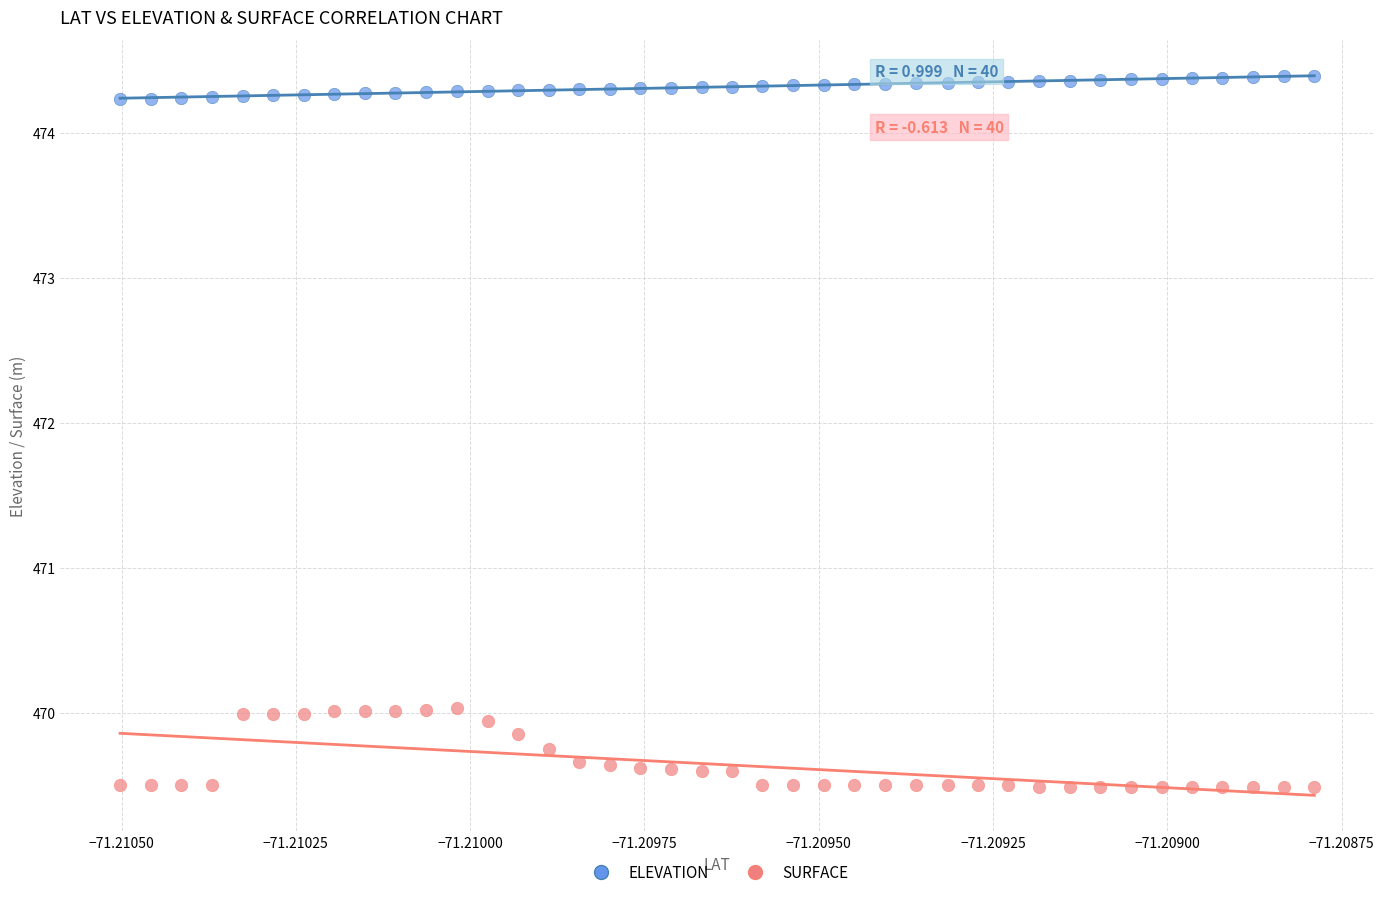

Which series reaches the minimum Y coordinate?

SURFACE